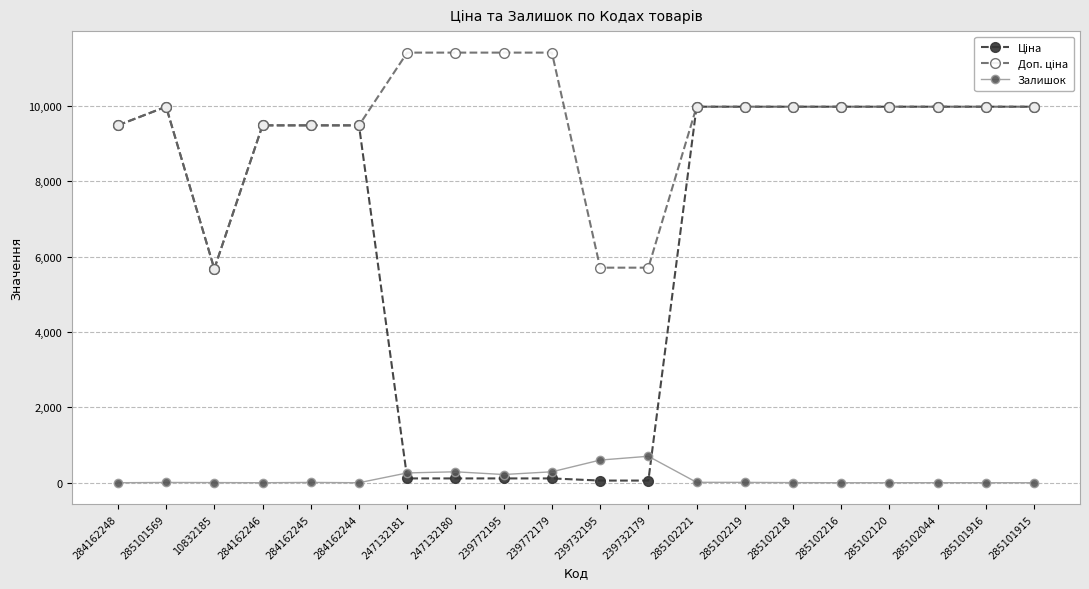

At how many categories does at least one series exceed 8174?

17